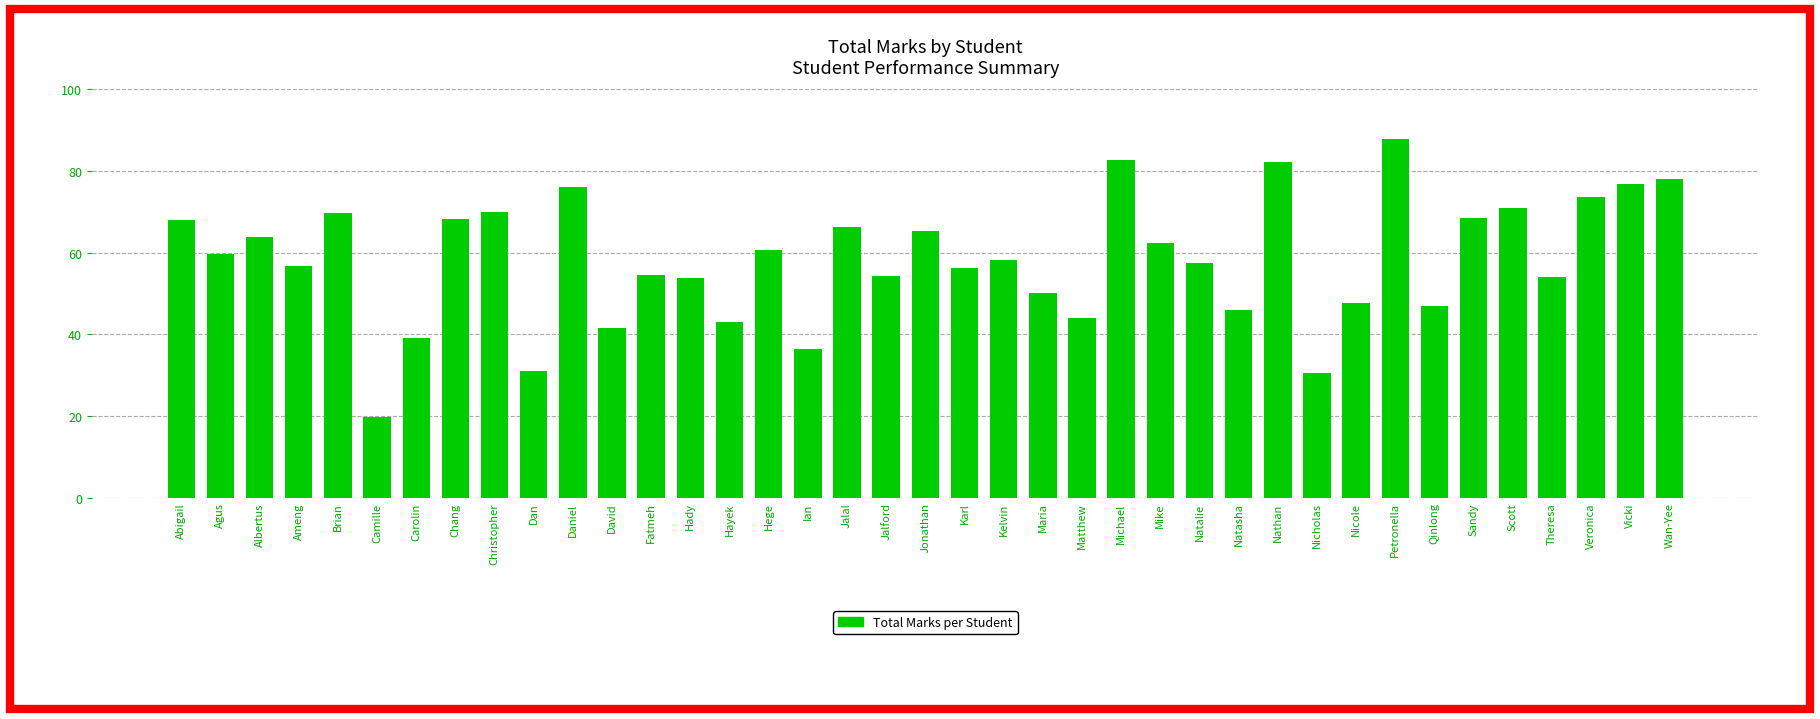

What is the sum of all values?

2272.6